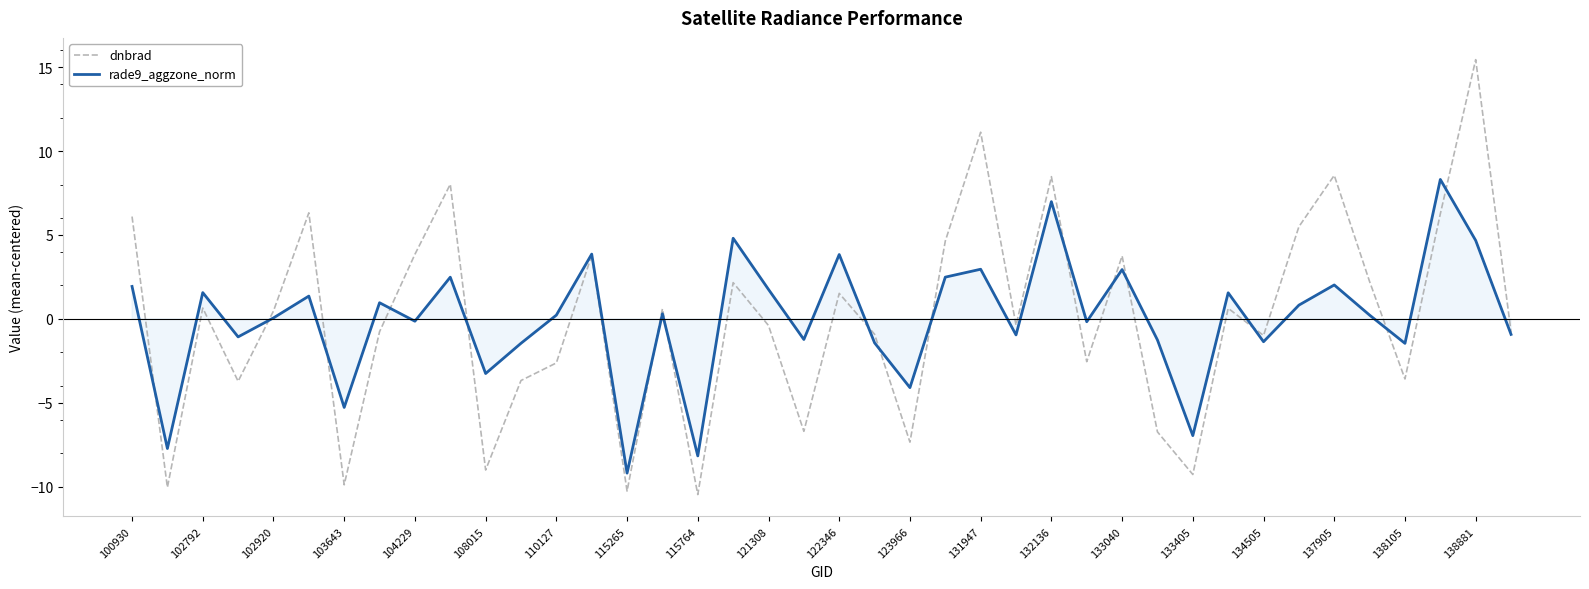

What is the highest value of the rade9_aggzone_norm series?

8.3